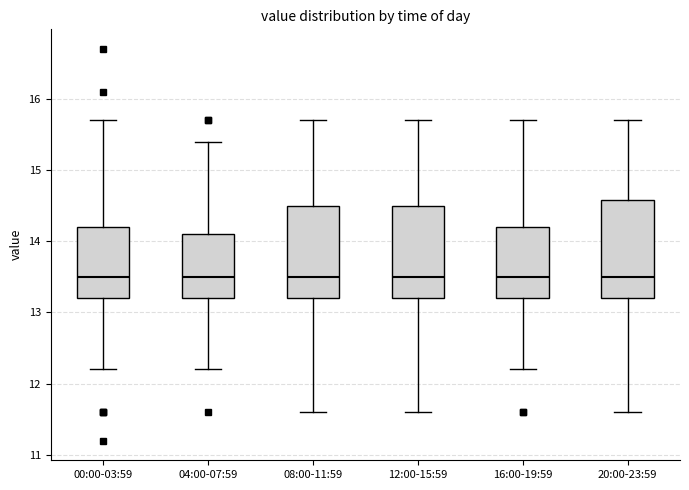

Reading left to right, read every box against the y-axis: the position of its median line, the range the box covers, and the ends of its whiskers. The values are not printed on the chart, so give them approximately, as read against the axis.

00:00-03:59: median 13.5, box 13.2 to 14.2, whiskers 12.2 to 15.7
04:00-07:59: median 13.5, box 13.2 to 14.1, whiskers 12.2 to 15.4
08:00-11:59: median 13.5, box 13.2 to 14.5, whiskers 11.6 to 15.7
12:00-15:59: median 13.5, box 13.2 to 14.5, whiskers 11.6 to 15.7
16:00-19:59: median 13.5, box 13.2 to 14.2, whiskers 12.2 to 15.7
20:00-23:59: median 13.5, box 13.2 to 14.6, whiskers 11.6 to 15.7